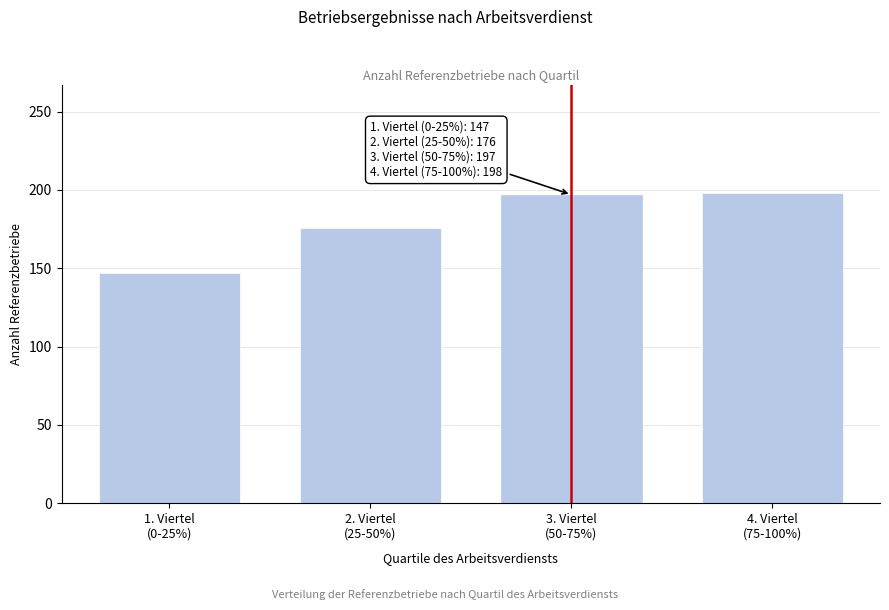

What is the sum of all values?

718